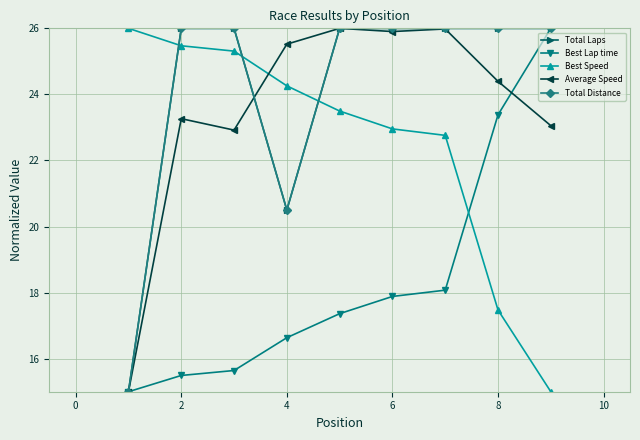

Where is the first local minimum for Total Laps?

4